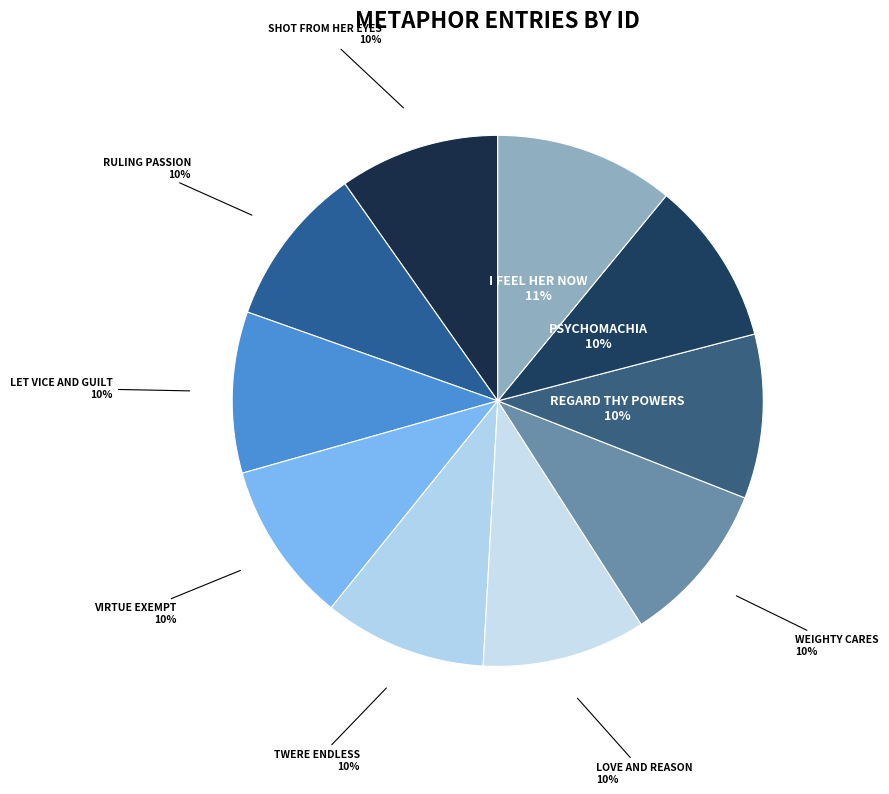

Count the number of slices in the pie.

10